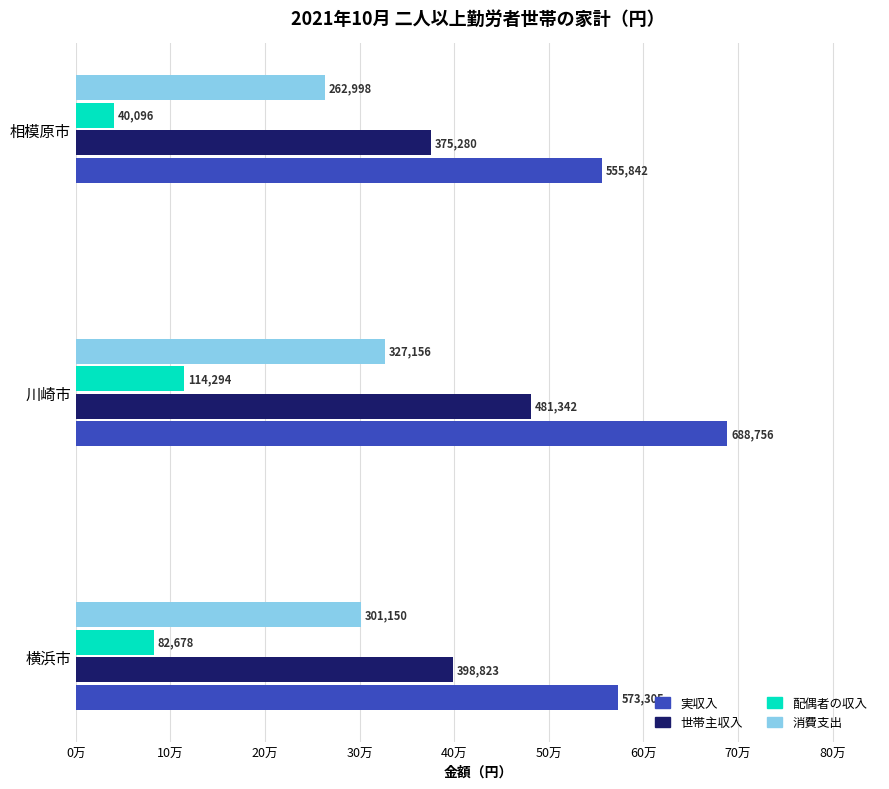

What are all the series names shown in the legend?

実収入, 世帯主収入, 配偶者の収入, 消費支出